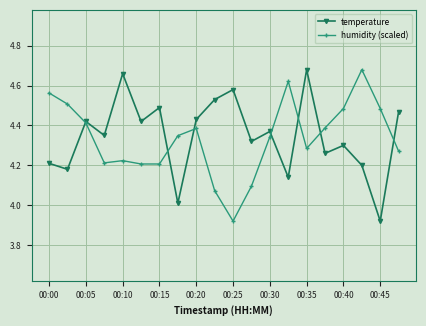

True or false: temperature has more than 0 points higher than both neighbors.

True